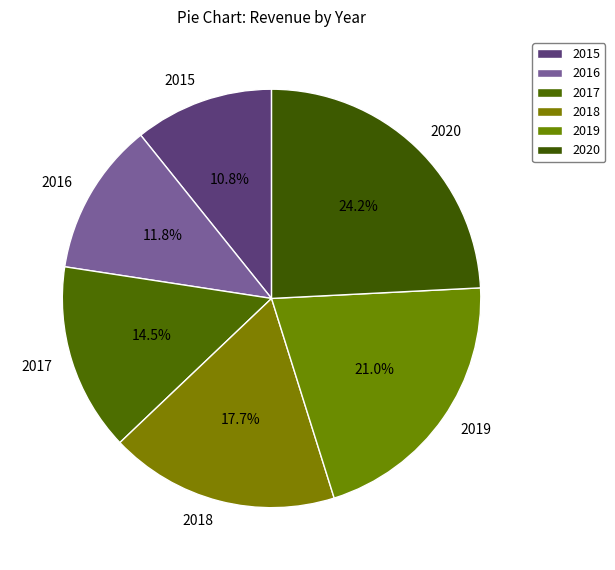

Between 2016 and 2018, which is larger?

2018